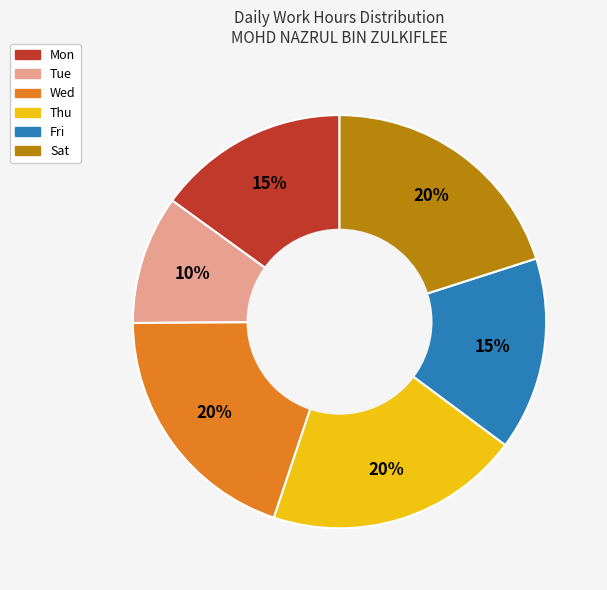

Count the number of slices in the pie.

6